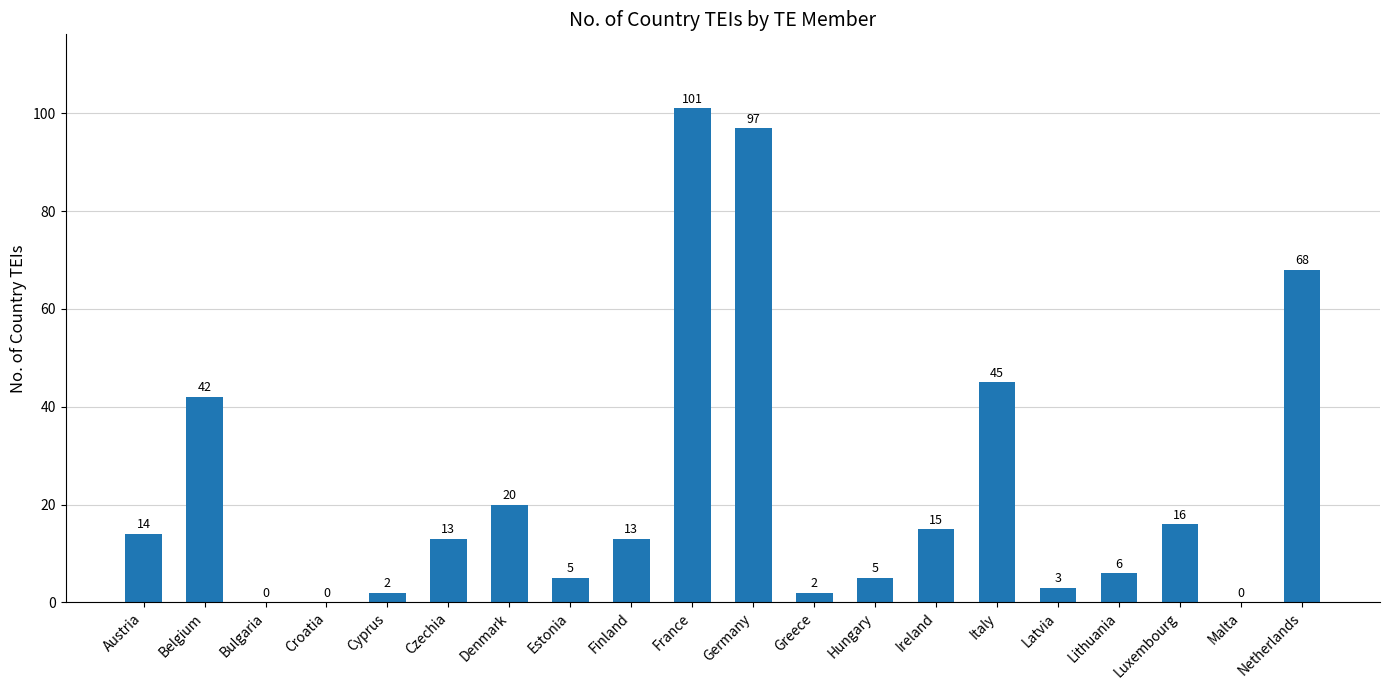

What is the greatest value displayed?

101